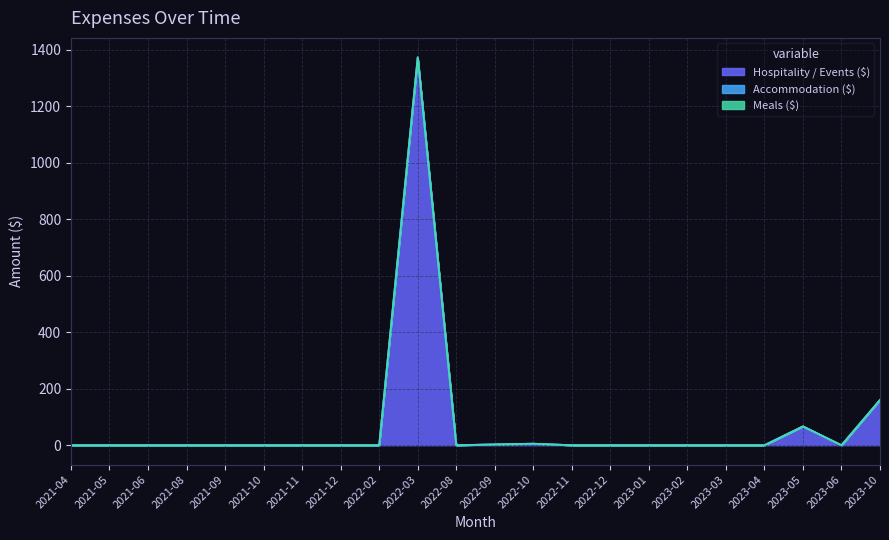

The value of Hospitality / Events ($) at 2021-12 is 621.3. True or false?

False